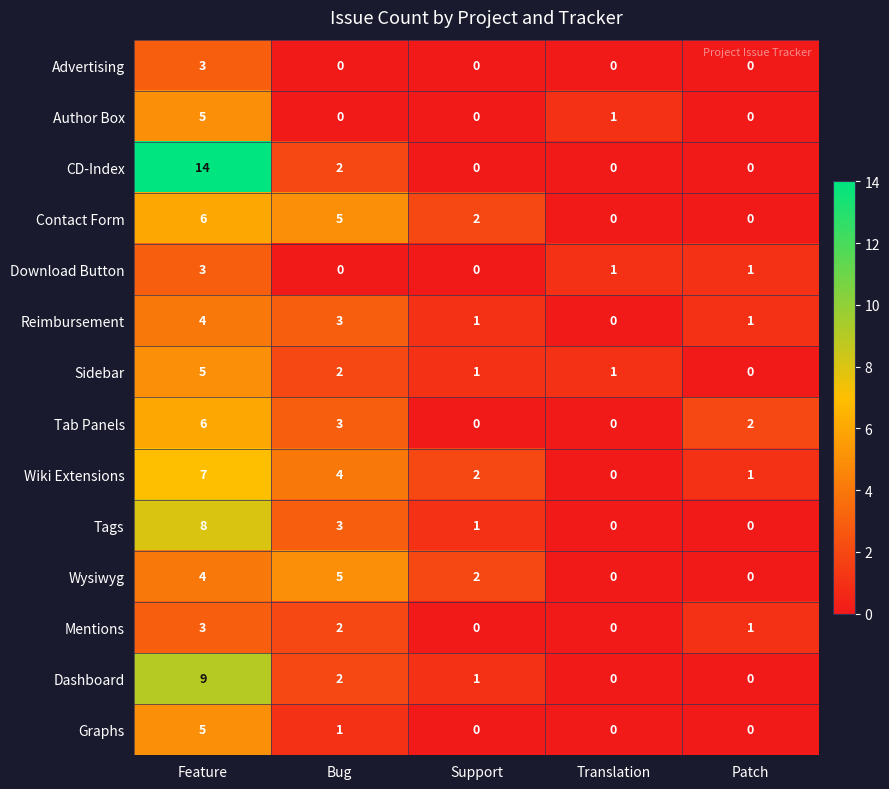

Which series has the largest range (max minus min)?

CD-Index